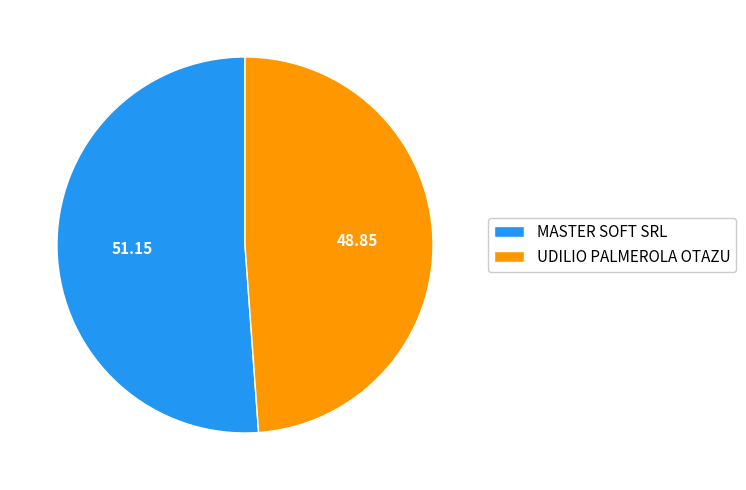

Is it true that UDILIO PALMEROLA OTAZU is 55% of the pie?

False